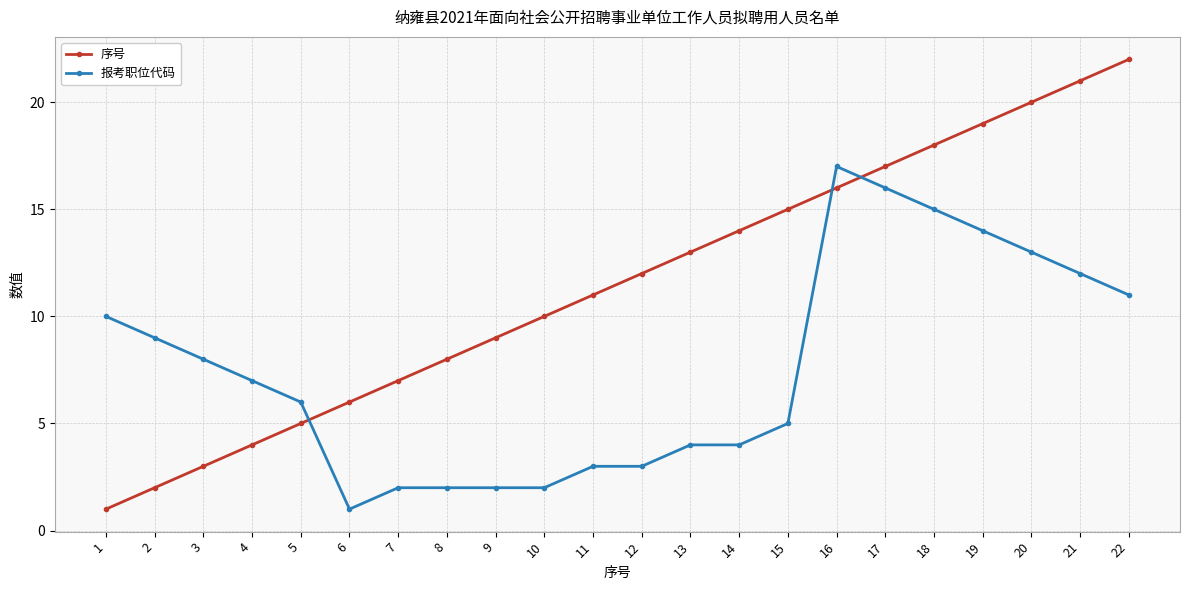

How many times do 报考职位代码 and 序号 cross each other?

3